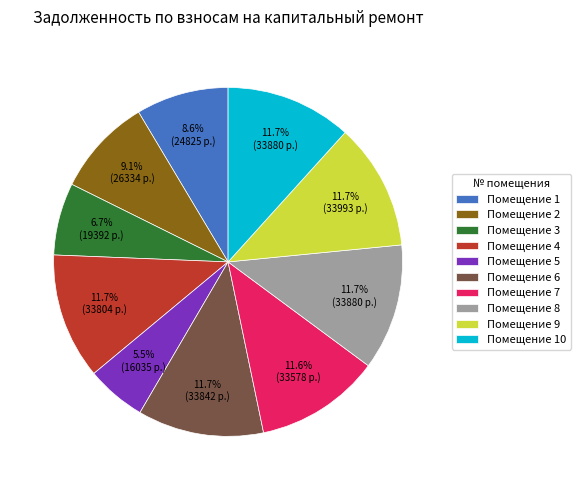

What is the ratio of the value at Помещение 2 to the value at Помещение 10?

0.8